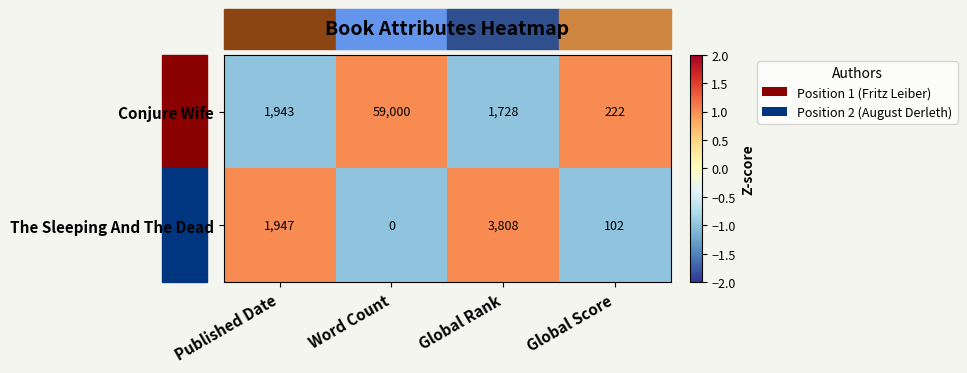

How many data points in The Sleeping And The Dead are less than 1947?

2